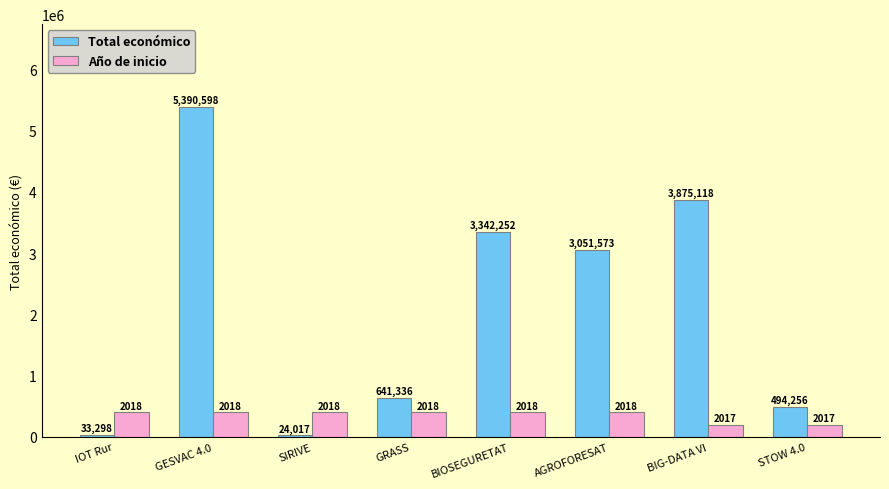

What is the total value across all series at SIRIVE?

424017